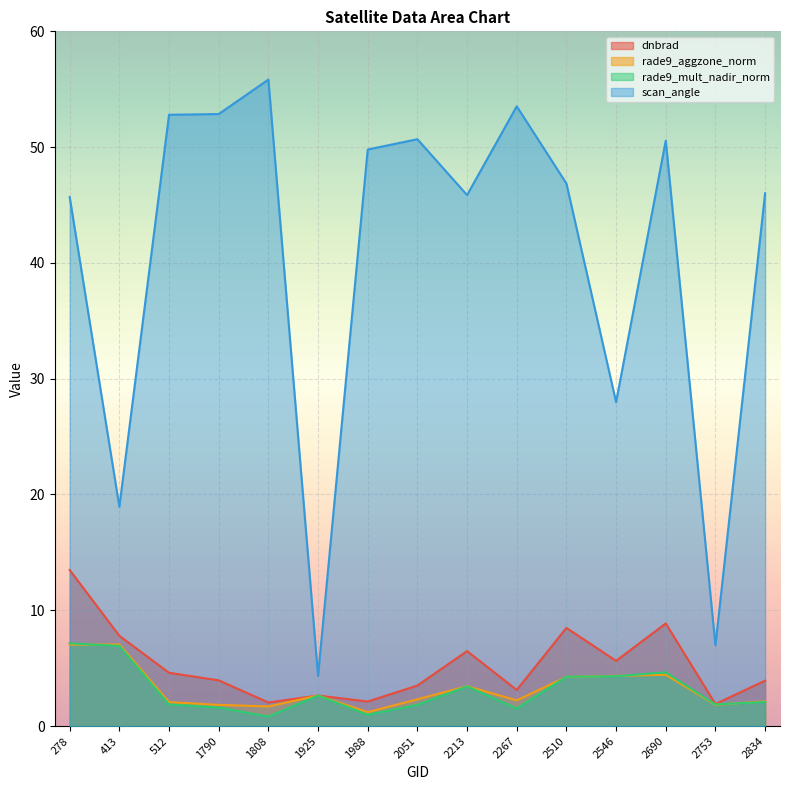

Does the chart display data point markers on the line(s)?

No